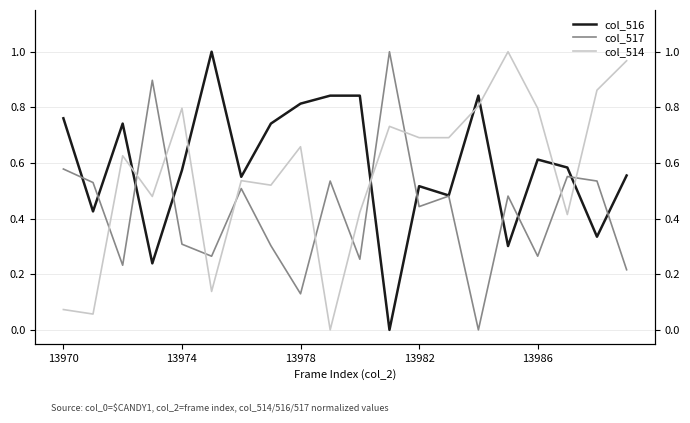

Which series ends up on top after the final intersection of col_516 and col_514?

col_514